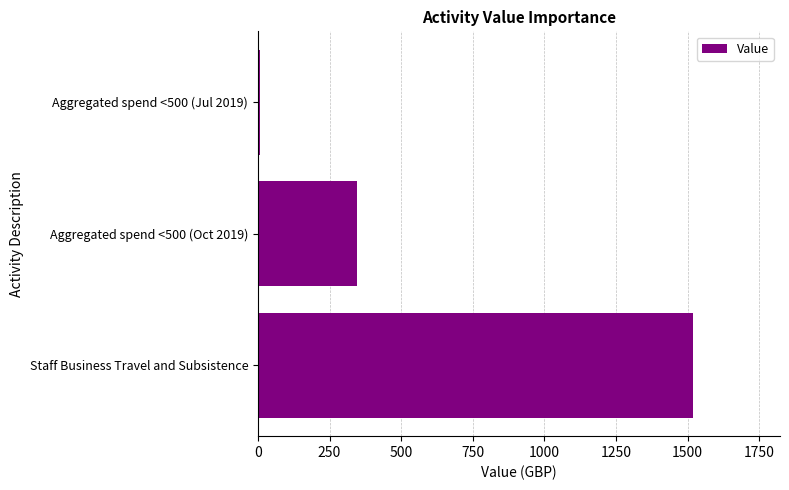

How many bars are there in total?

3